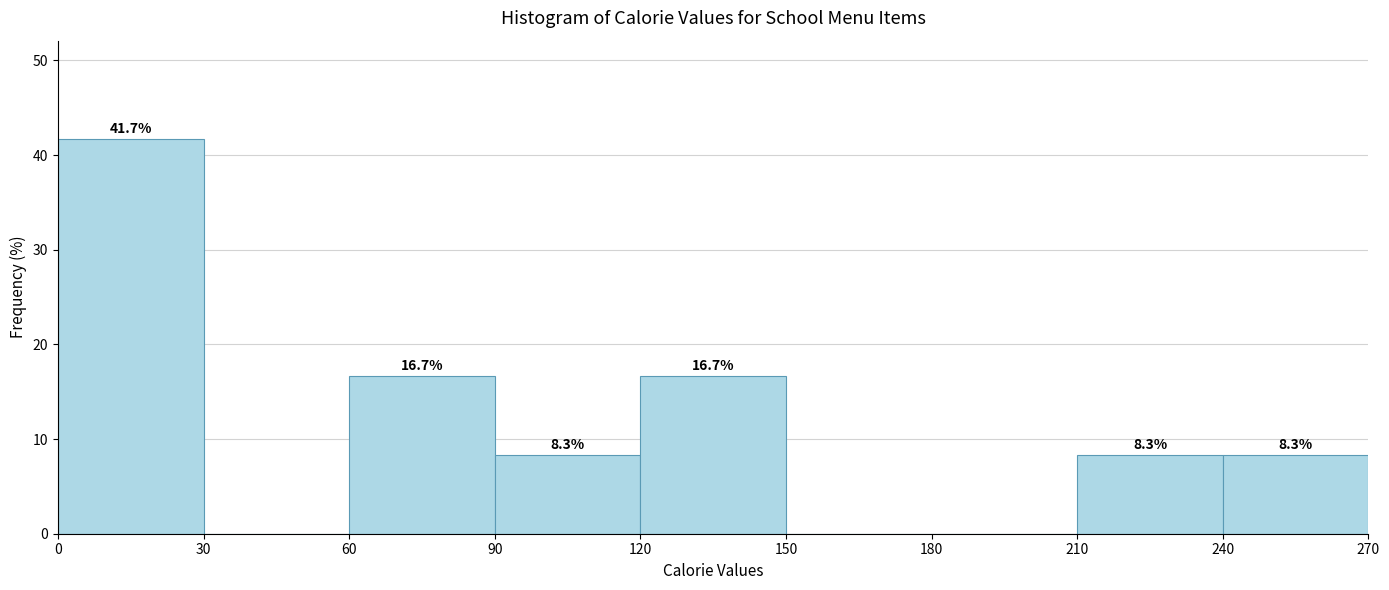

Which range on the x-axis has the tallest bar?

0 to 30